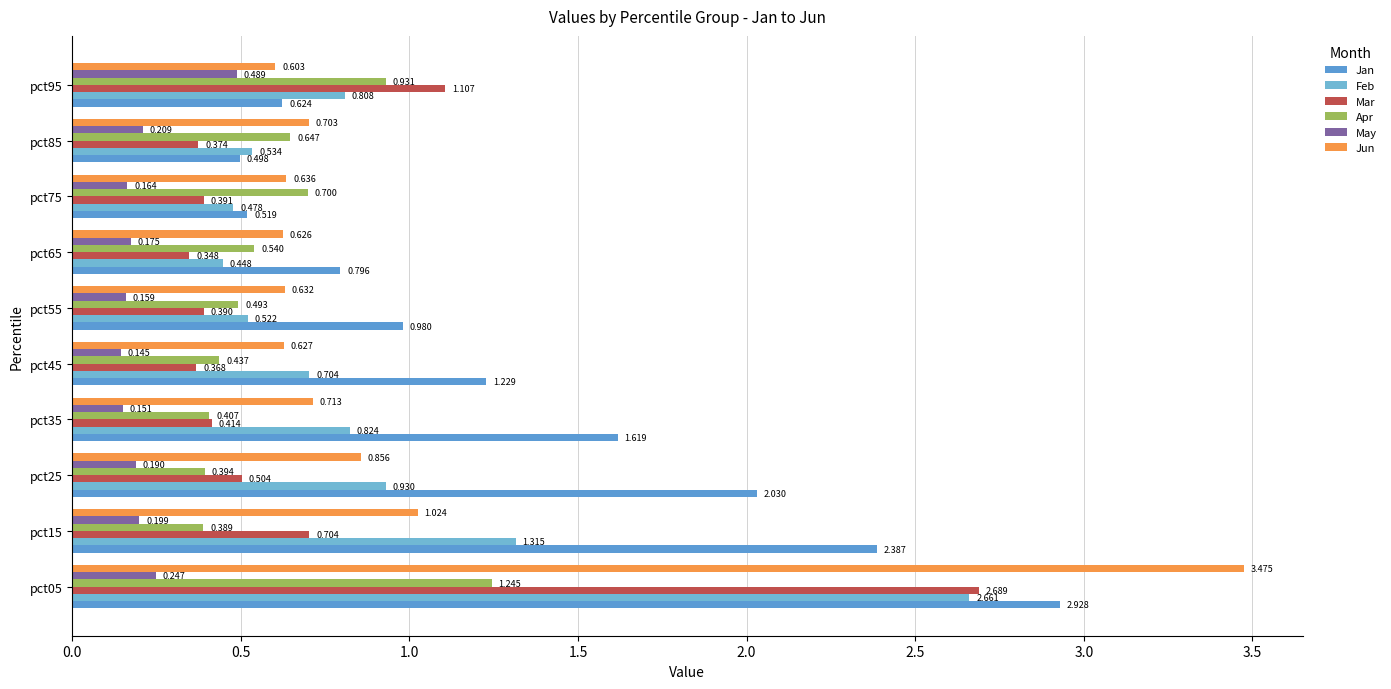

Rank the categories by Mar value from lowest to highest.

pct65, pct45, pct85, pct55, pct75, pct35, pct25, pct15, pct95, pct05